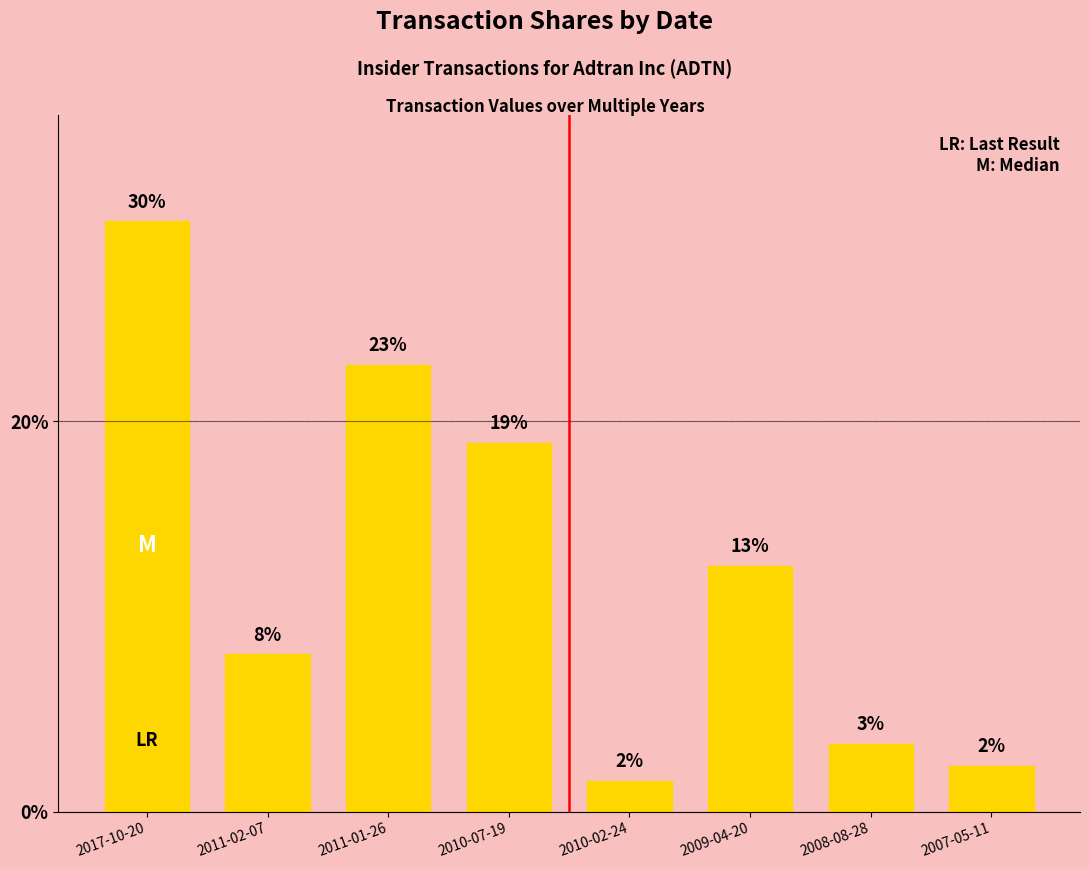

Are the bars horizontal?

No